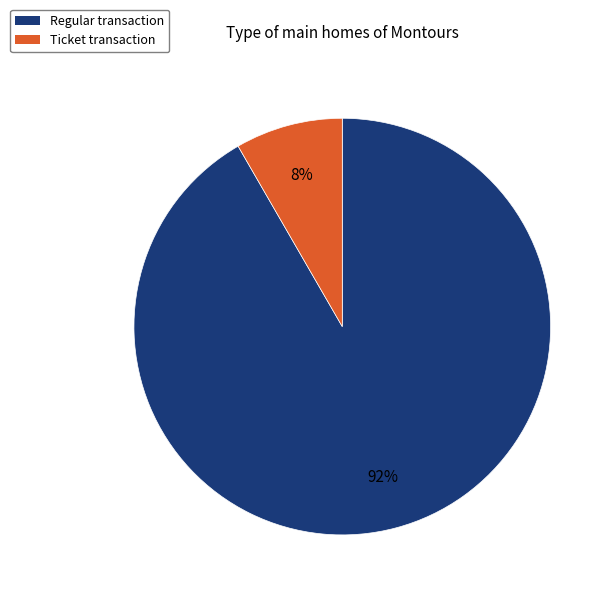

How many segments does this pie chart have?

2